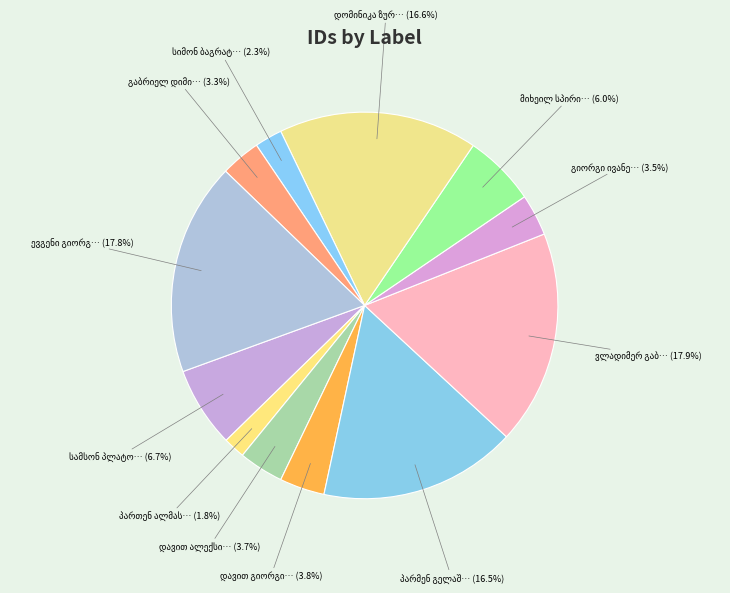

Count the number of slices in the pie.

12